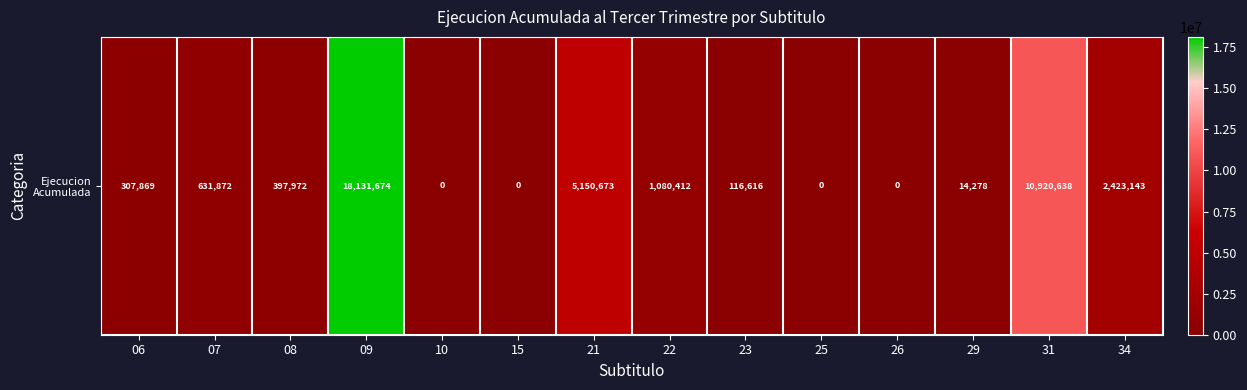

List the labels in order of value, largest first.

09, 31, 21, 34, 22, 07, 08, 06, 23, 29, 10, 15, 25, 26